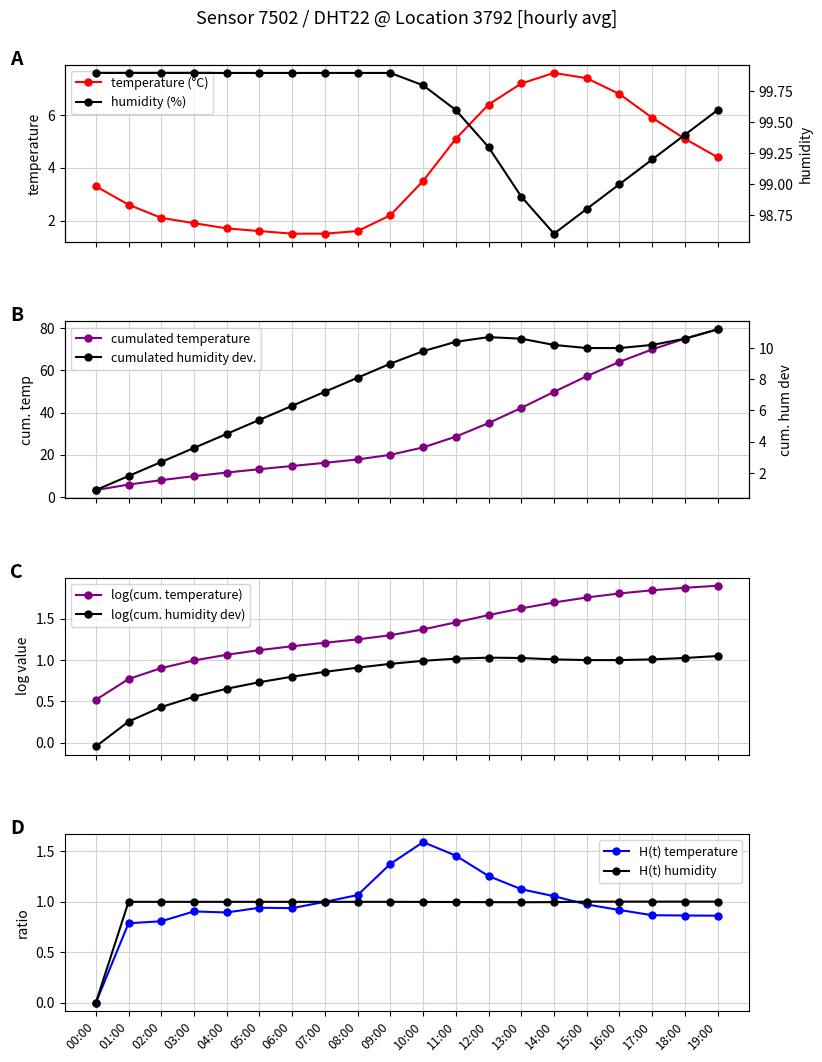

What is the minimum value for temperature (°C)?

1.5